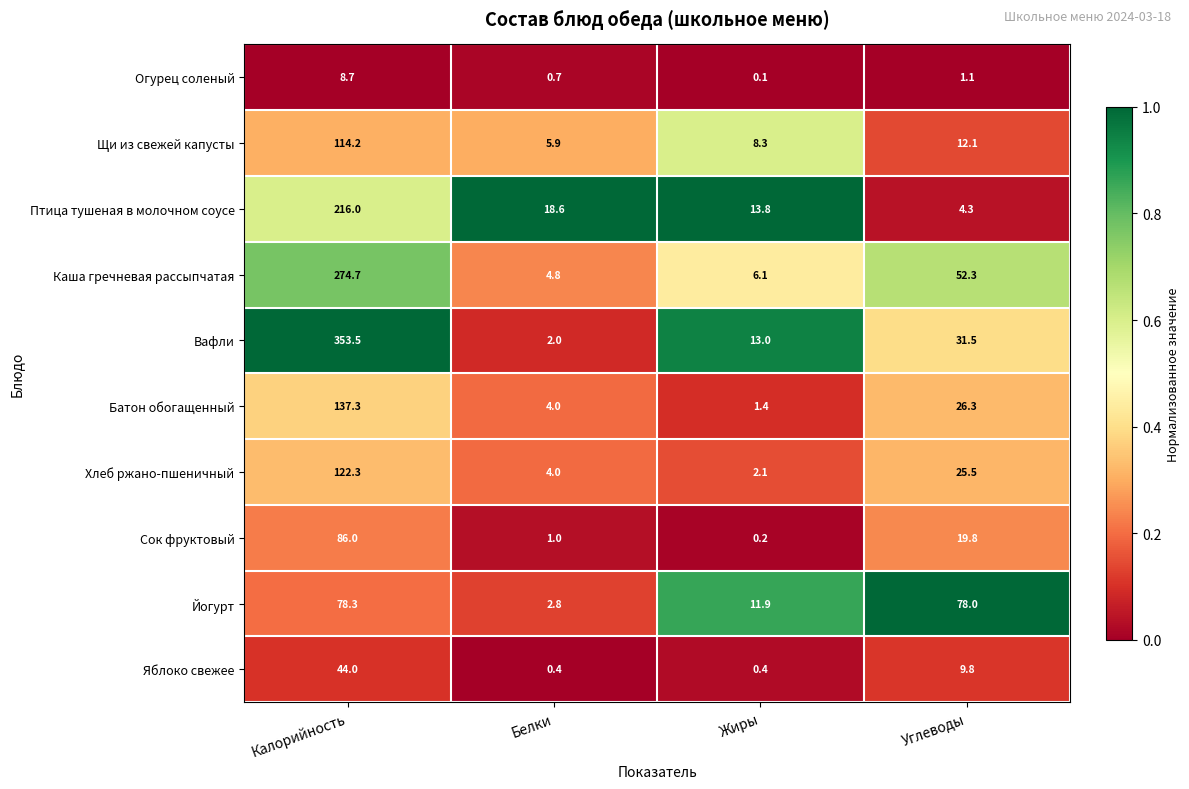

What is the total value across all series at Жиры?

57.3